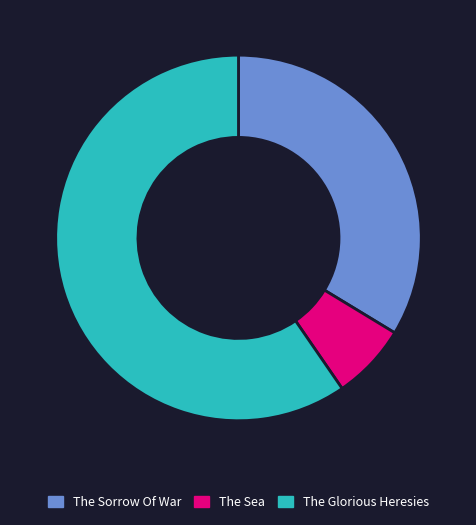

The The Sorrow Of War slice represents 23% of the pie. True or false?

False